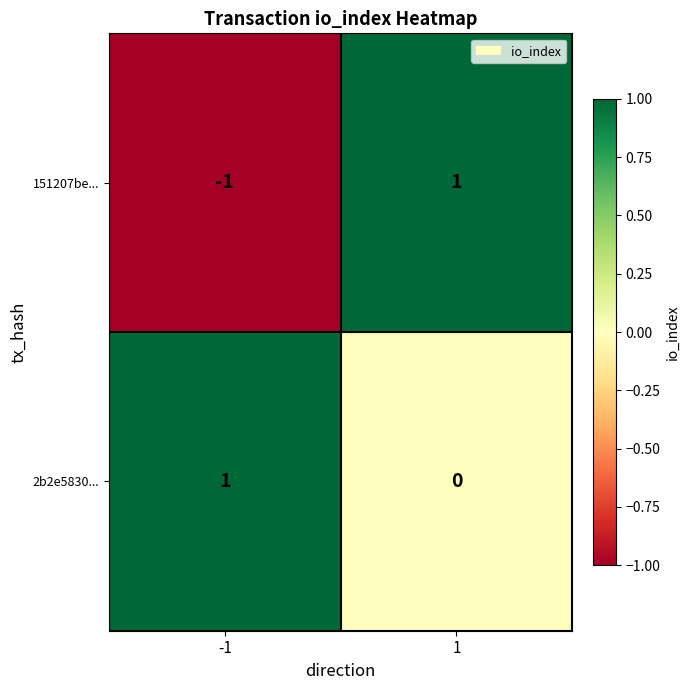

List the labels in order of 2b2e5830... value, smallest first.

1, -1